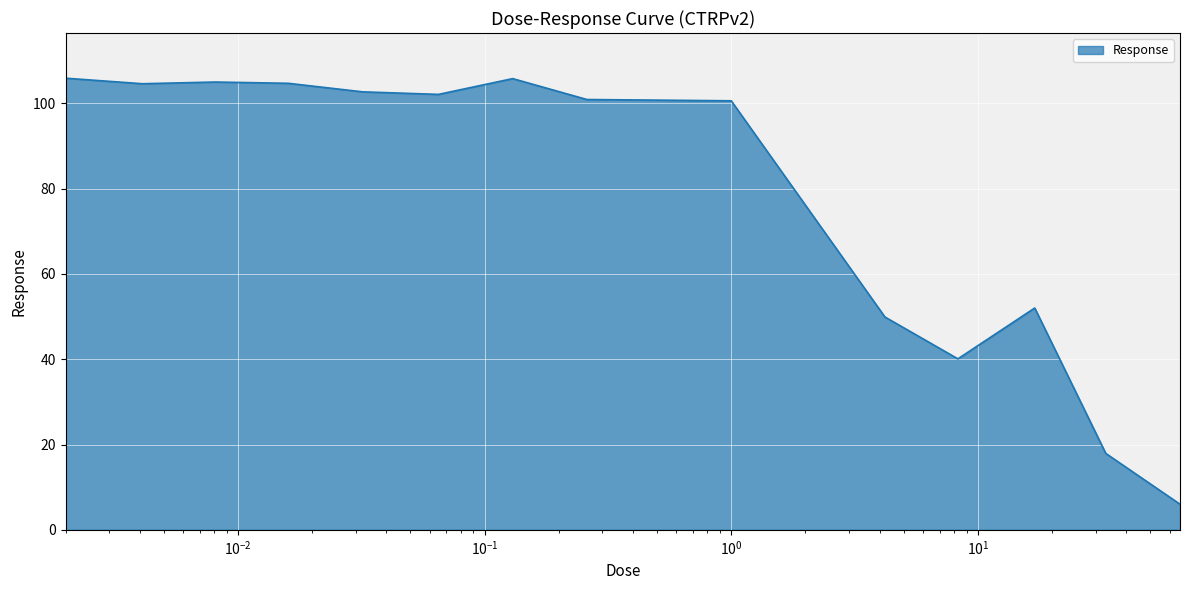

Does the chart have visible grid lines?

Yes